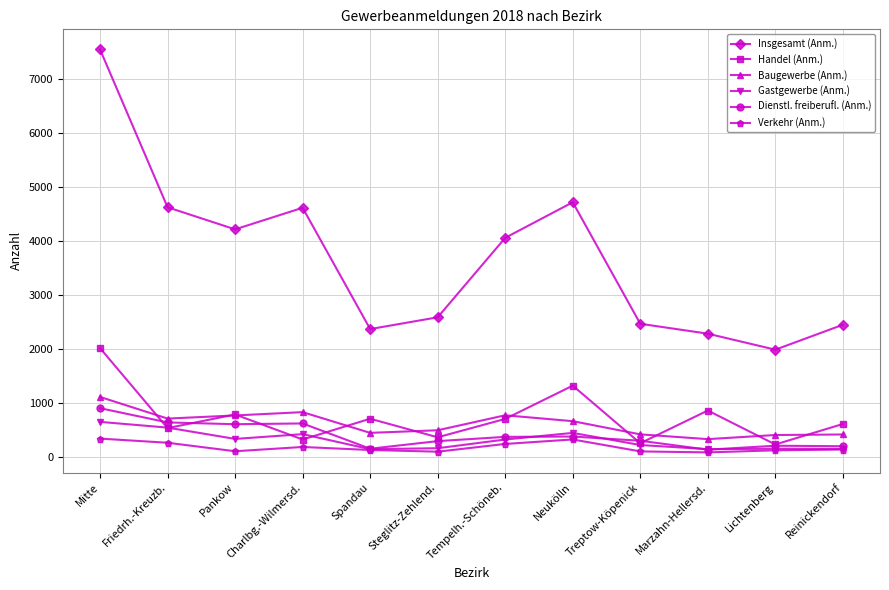

At which category is the sum across all series the highest?

Mitte